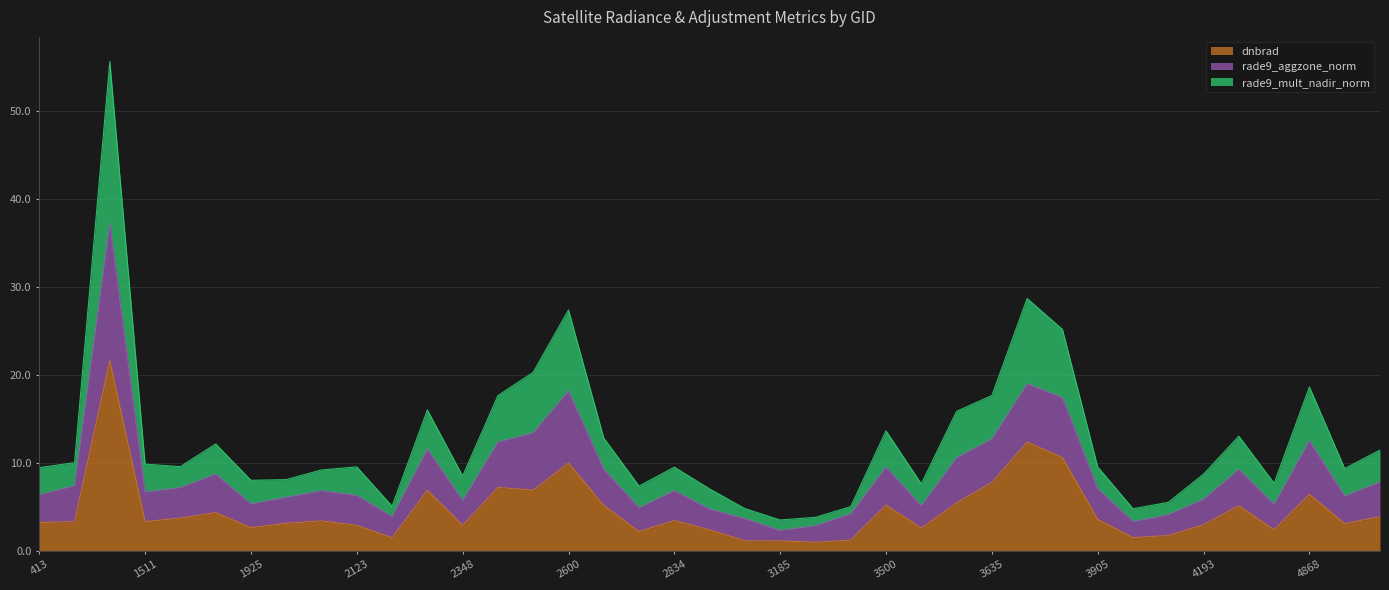

Reading left to right, what are all the values shown in this chart?

dnbrad: 413=3.3	530=3.4	1430=21.6	1511=3.4	1790=3.8	1808=4.4	1925=2.7	1988=3.2	2051=3.5	2123=2.9	2213=1.5	2249=6.9	2348=2.9	2510=7.3	2546=6.9	2600=10.0	2690=5.2	2762=2.2	2834=3.5	2960=2.4	3005=1.2	3185=1.2	3212=1.0	3446=1.3	3500=5.2	3545=2.6	3599=5.5	3635=7.8	3662=12.4	3698=10.7	3905=3.6	4022=1.6	4157=1.8	4193=3.0	4373=5.2	4409=2.4	4868=6.5	5120=3.1	5147=4.0
rade9_aggzone_norm: 413=6.4	530=7.4	1430=37.2	1511=6.7	1790=7.2	1808=8.8	1925=5.4	1988=6.1	2051=6.9	2123=6.3	2213=3.9	2249=11.6	2348=5.8	2510=12.4	2546=13.5	2600=18.2	2690=9.3	2762=4.9	2834=6.9	2960=4.8	3005=3.7	3185=2.4	3212=2.9	3446=4.3	3500=9.6	3545=5.2	3599=10.6	3635=12.7	3662=19.0	3698=17.4	3905=7.1	4022=3.4	4157=4.2	4193=5.9	4373=9.3	4409=5.3	4868=12.5	5120=6.3	5147=7.9
rade9_mult_nadir_norm: 413=9.5	530=10.1	1430=55.6	1511=9.9	1790=9.6	1808=12.2	1925=8.1	1988=8.1	2051=9.2	2123=9.6	2213=5.1	2249=16.0	2348=8.5	2510=17.7	2546=20.3	2600=27.4	2690=12.9	2762=7.4	2834=9.6	2960=7.1	3005=4.8	3185=3.6	3212=3.9	3446=5.1	3500=13.7	3545=7.7	3599=15.9	3635=17.7	3662=28.7	3698=25.2	3905=9.6	4022=4.8	4157=5.6	4193=8.8	4373=13.1	4409=7.7	4868=18.7	5120=9.4	5147=11.5